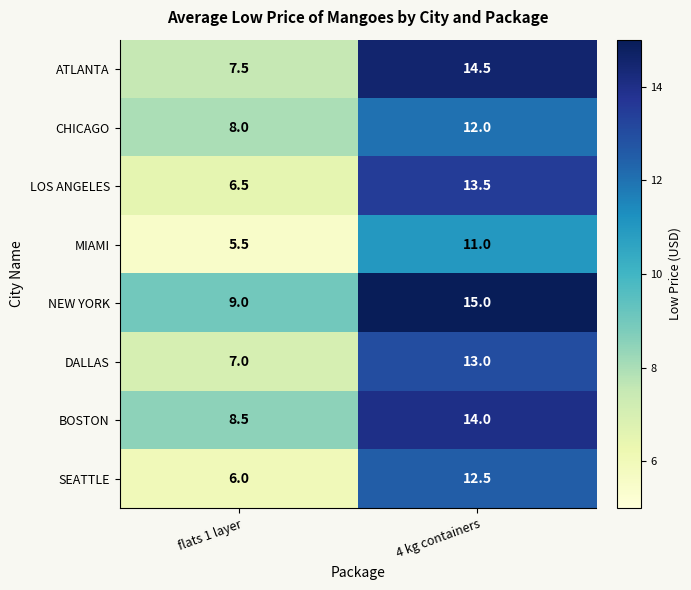

At 4 kg containers, list the series in order from largest to smallest.

NEW YORK, ATLANTA, BOSTON, LOS ANGELES, DALLAS, SEATTLE, CHICAGO, MIAMI